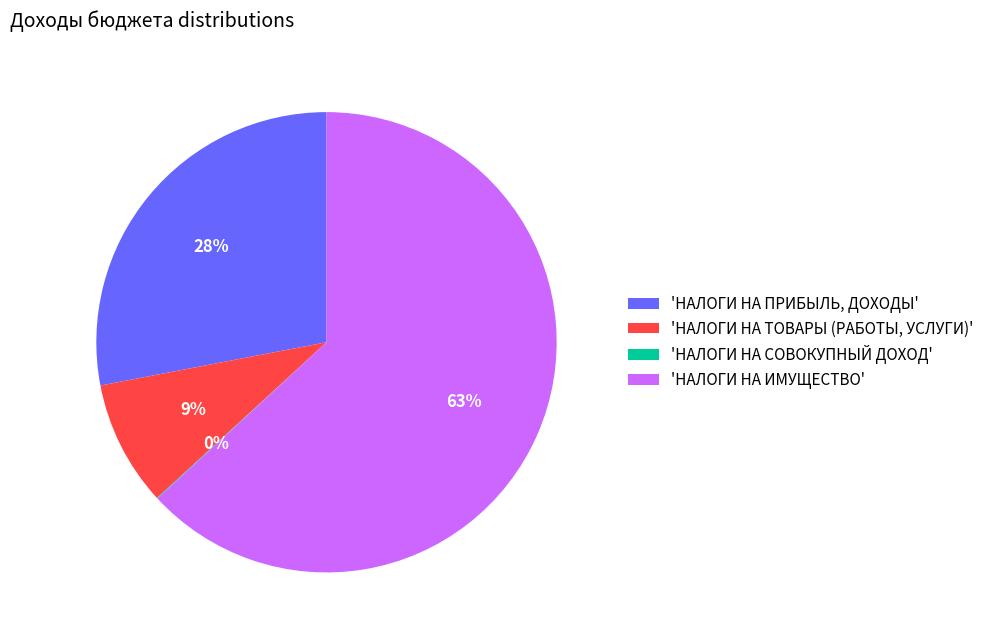

Which category has the biggest portion of the pie?

'НАЛОГИ НА ИМУЩЕСТВО'